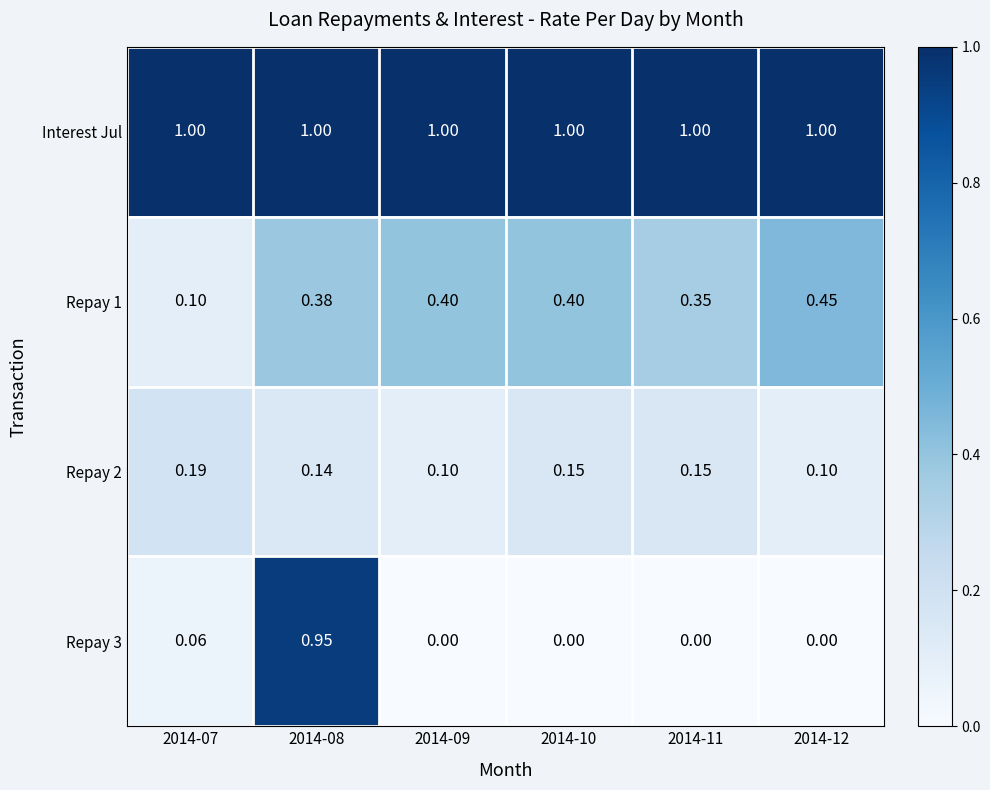

Rank the series by their maximum value, from lowest to highest.

Repay 2, Repay 1, Repay 3, Interest Jul